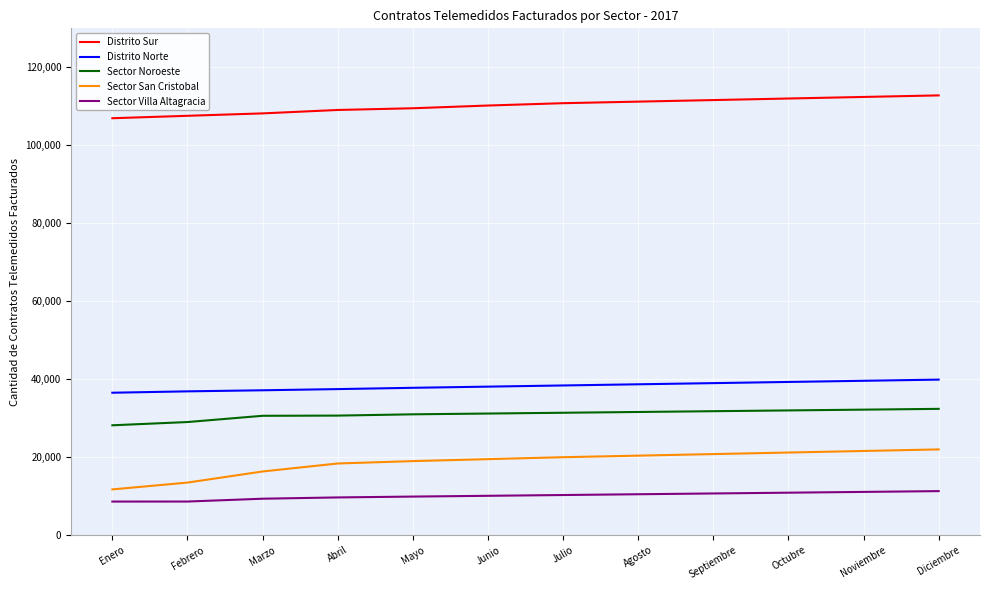

What is the total value across all series at Abril?

205270